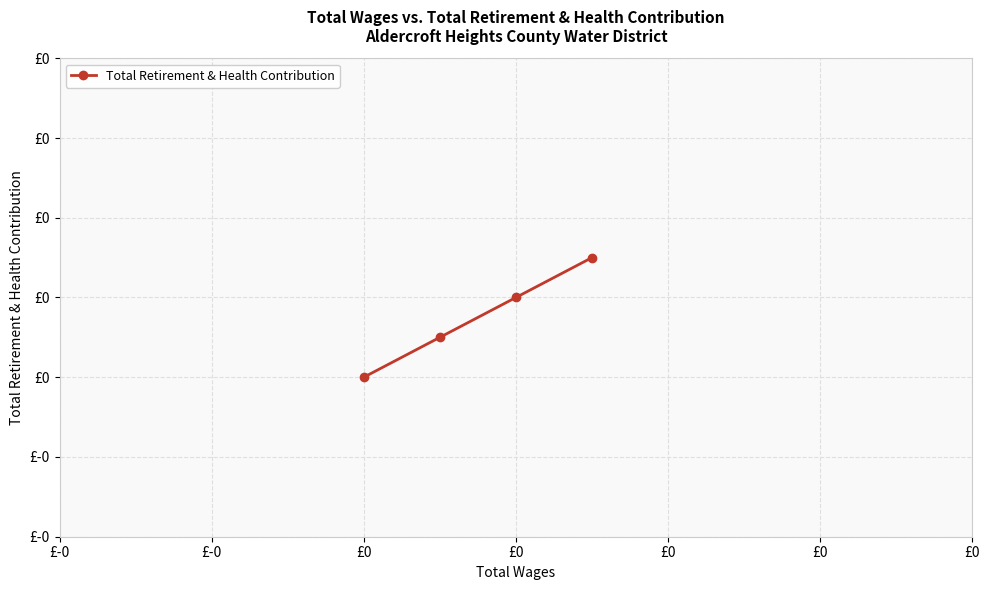

Reading right to left, what are all the values shown in this chart?

£0=0.2	£0=0.1	£-0=0.1	£-0=0.0